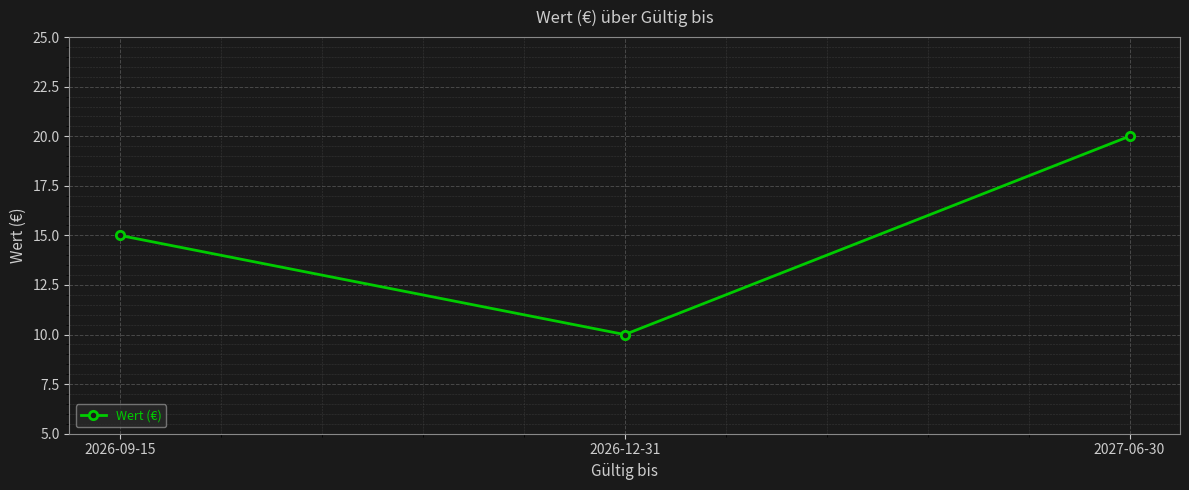

Reading right to left, list all the values displayed in this chart.

2027-06-30=20	2026-12-31=10	2026-09-15=15